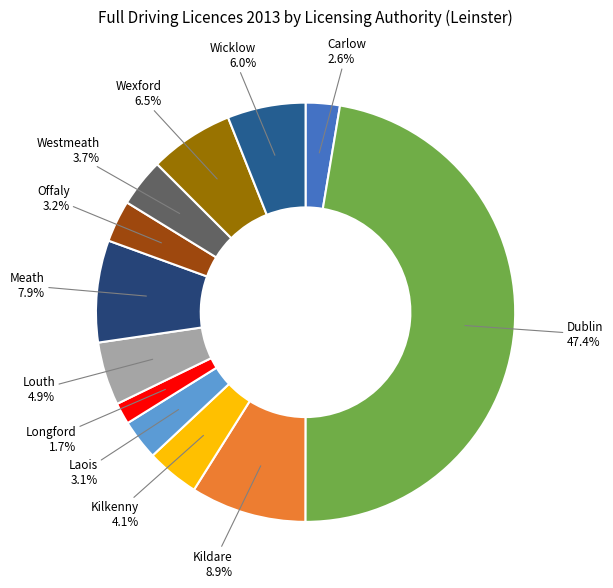

To the nearest percent, what is the difference between the largest and smallest slice percentages?

46%